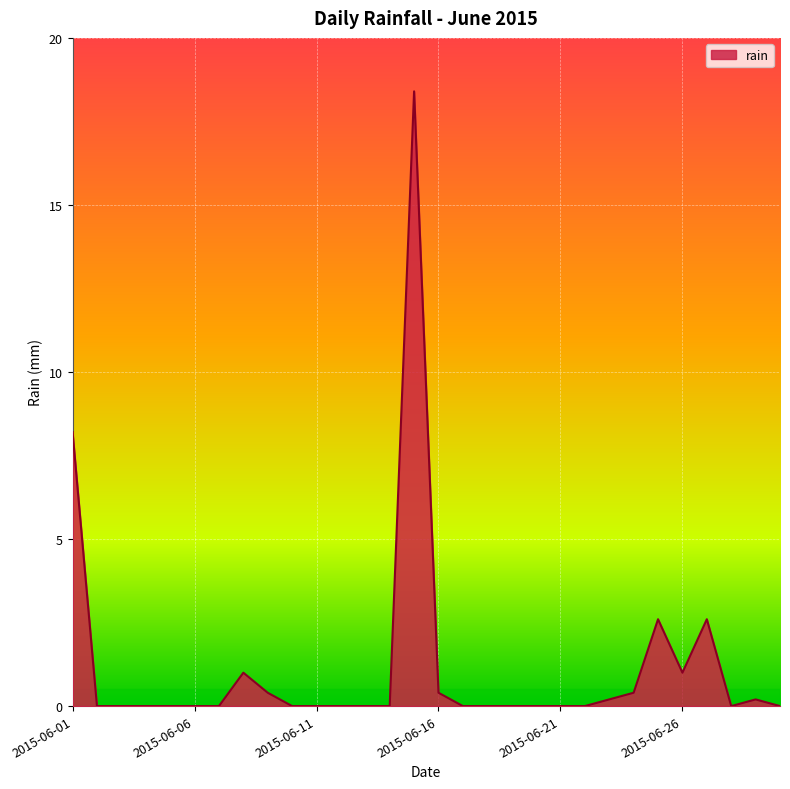

Does the chart display data point markers on the line(s)?

No